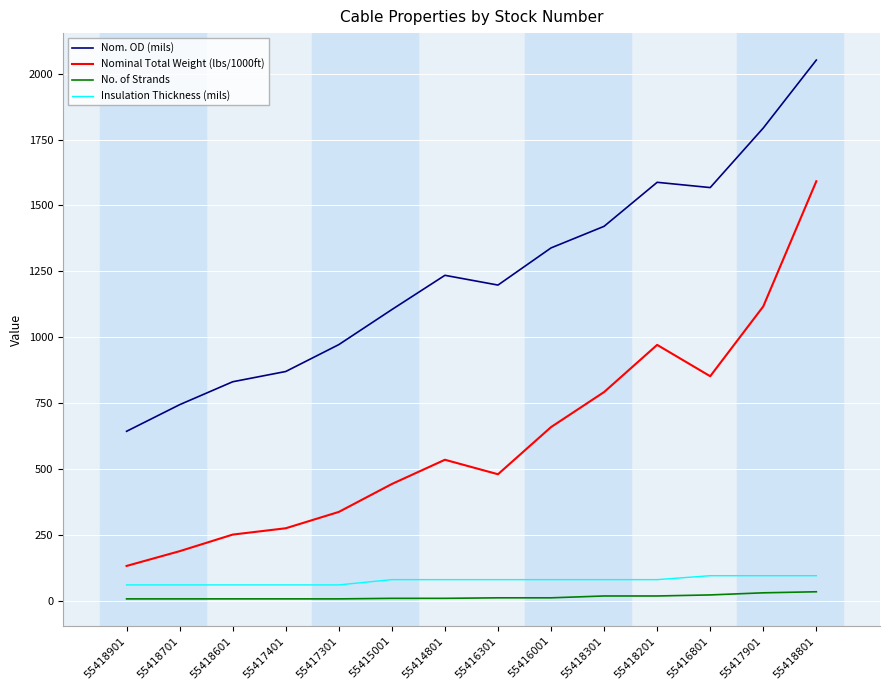

Is the value of Nominal Total Weight (lbs/1000ft) at 55418701 greater than the value of Nom. OD (mils) at 55417401?

No